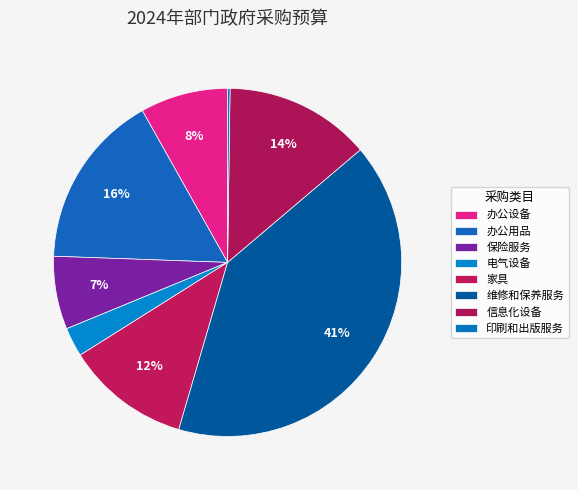

To the nearest percent, what portion does 保险服务 represent?

7%